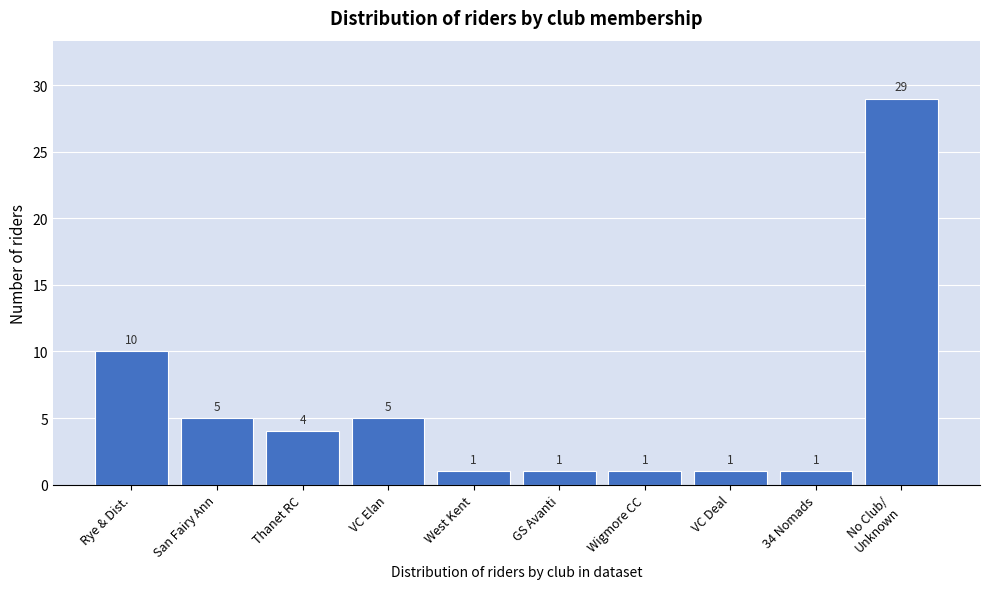

Reading right to left, extract all data points from this chart.

29	1	1	1	1	1	5	4	5	10